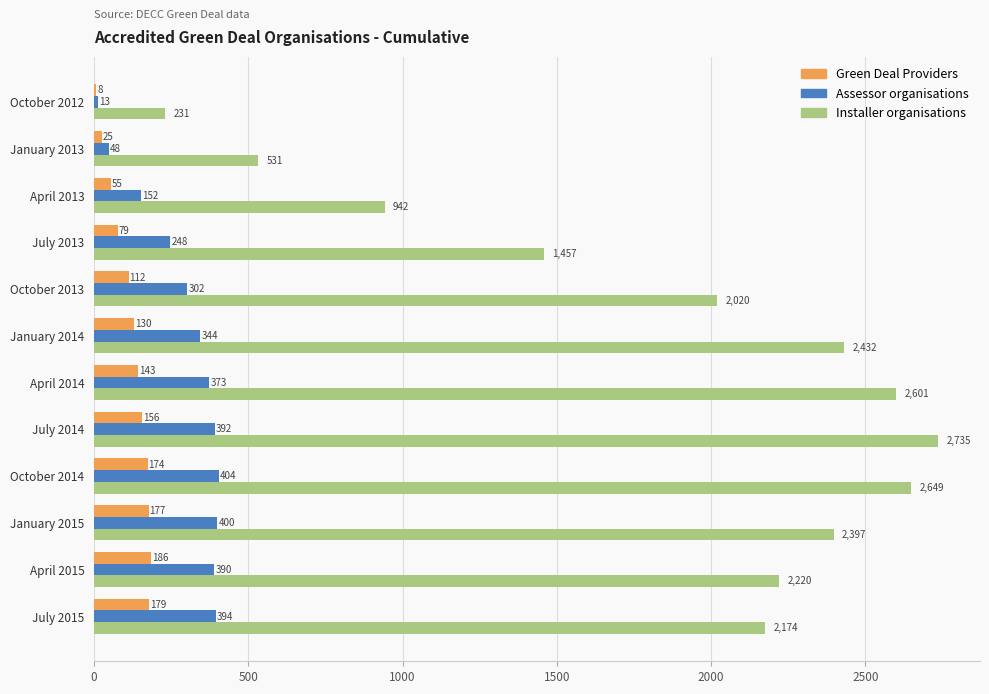

What is the maximum value for Assessor organisations?

404